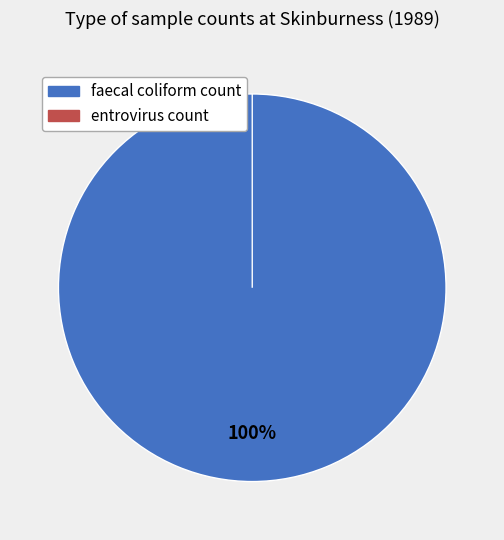

How much of the chart is everything except entrovirus count?

100.0%